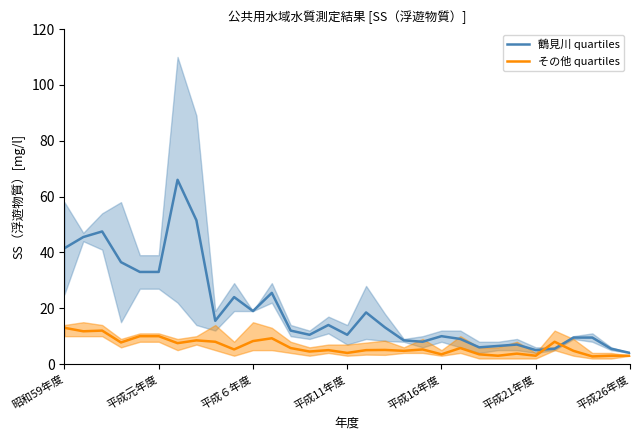

What is the minimum value for 鶴見川 quartiles?

4.0